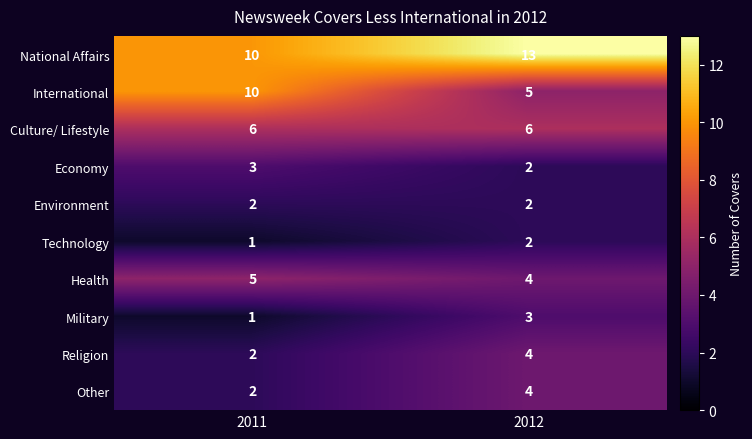

Which category has the lowest value in the National Affairs series?

2011